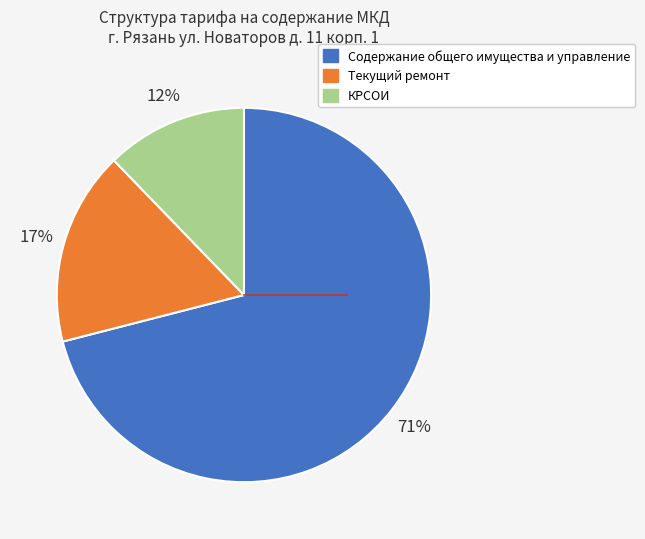

Which category accounts for the majority?

Содержание общего имущества и управление